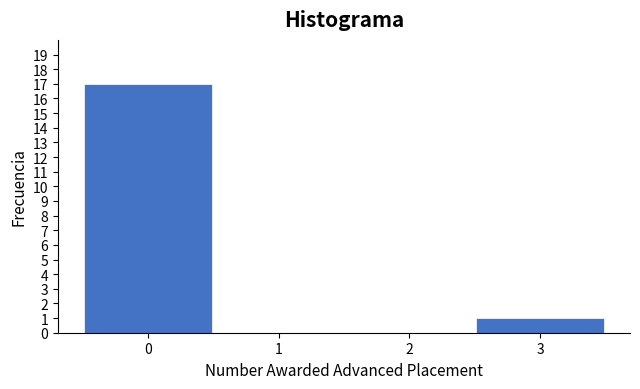

Reading left to right, what are all the values shown in this chart?

0=17	1=0	2=0	3=1